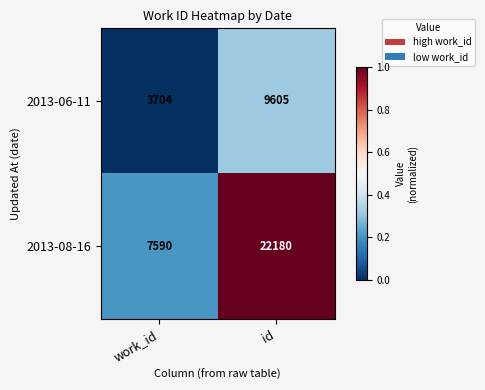

Reading right to left, extract all data points from this chart.

2013-06-11: 9605	3704
2013-08-16: 22180	7590